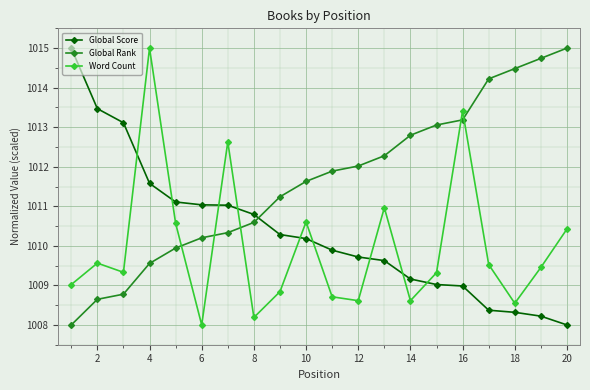

True or false: Word Count has more than 1 interior local peaks.

True